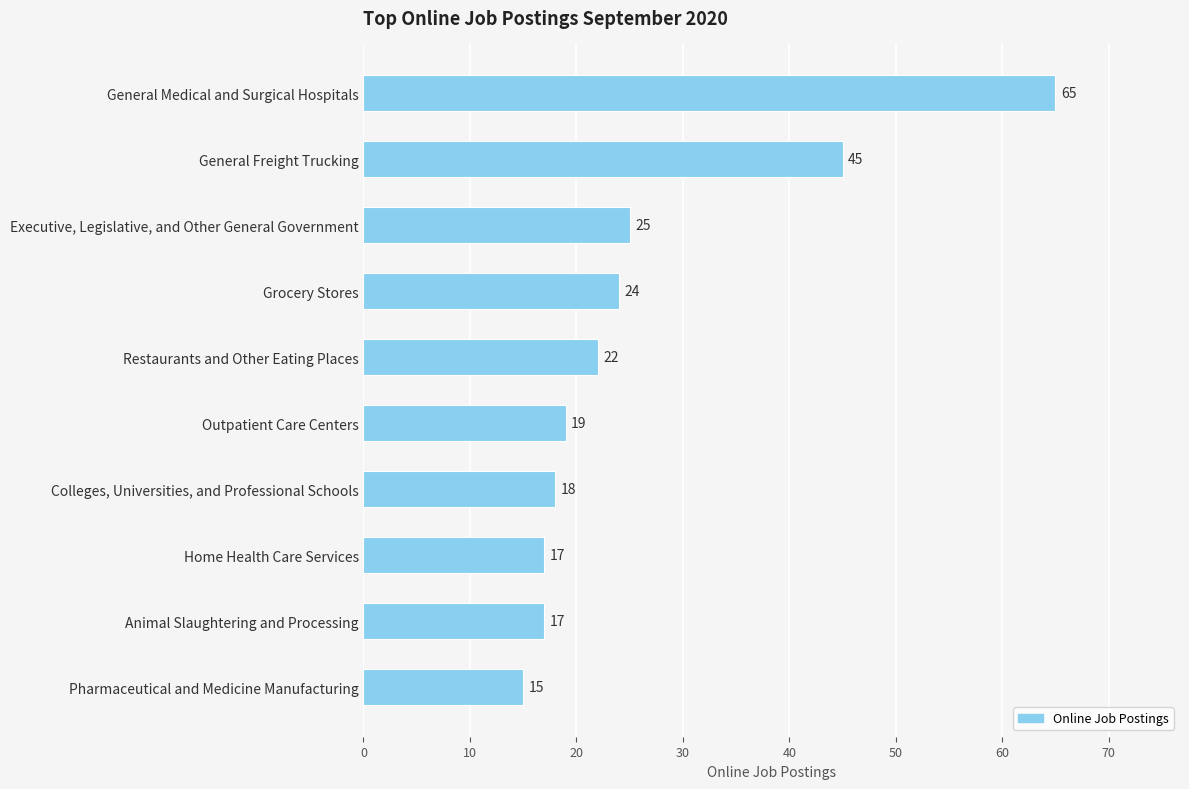

What is the difference between the maximum and minimum values?

50